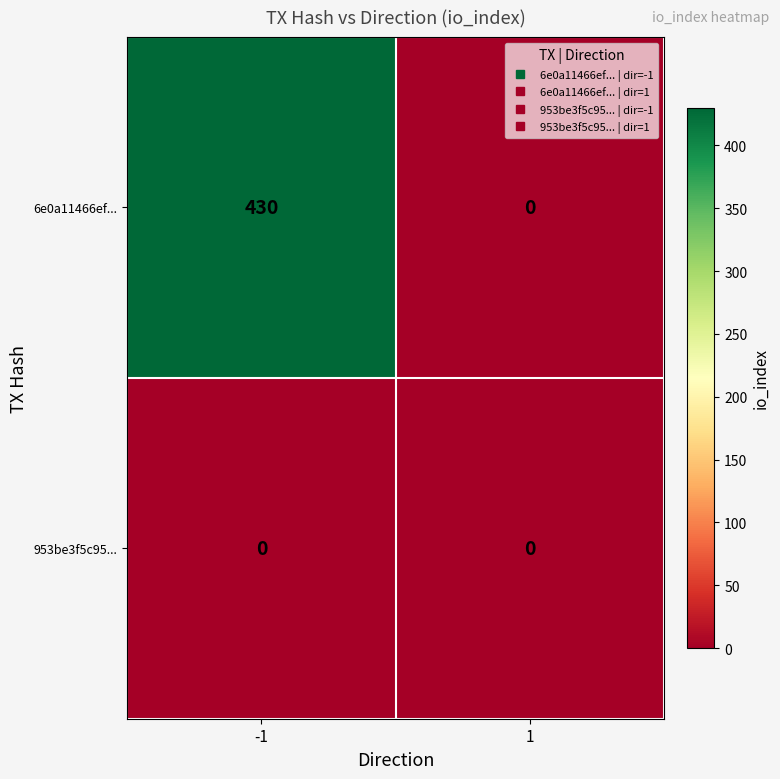

What is the greatest value displayed?

430